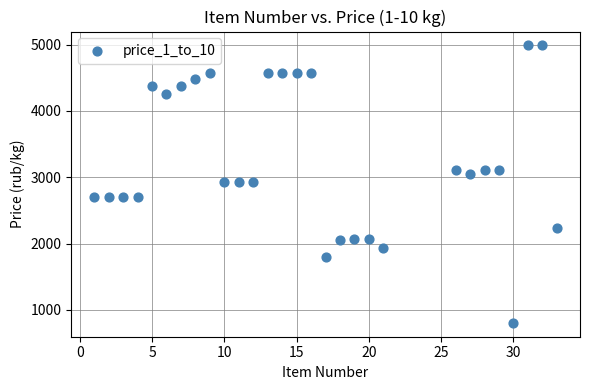

What is the range of Y values (max minus min)?

4183.7